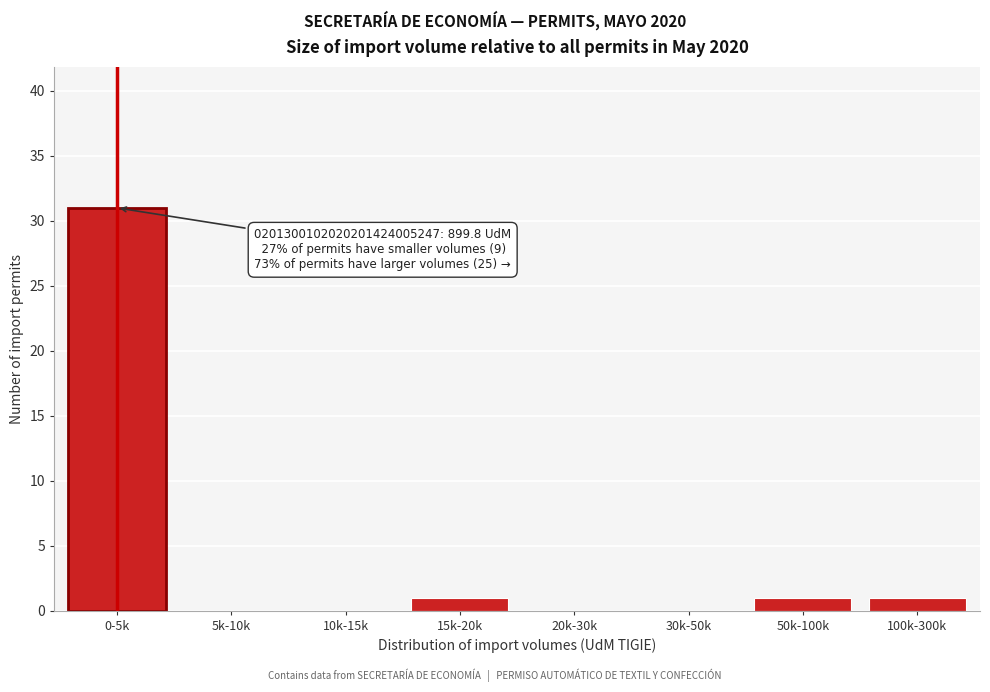

Reading left to right, list all the values displayed in this chart.

0-5k=31	5k-10k=0	10k-15k=0	15k-20k=1	20k-30k=0	30k-50k=0	50k-100k=1	100k-300k=1